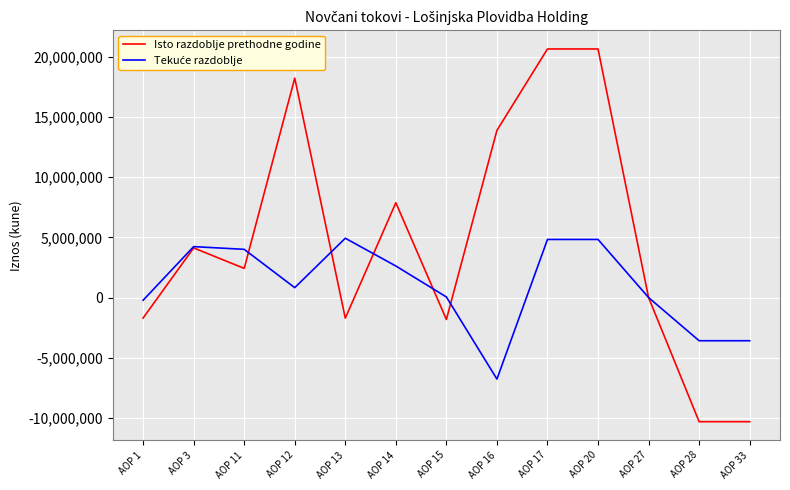

What is the highest value of the Isto razdoblje prethodne godine series?

20667078